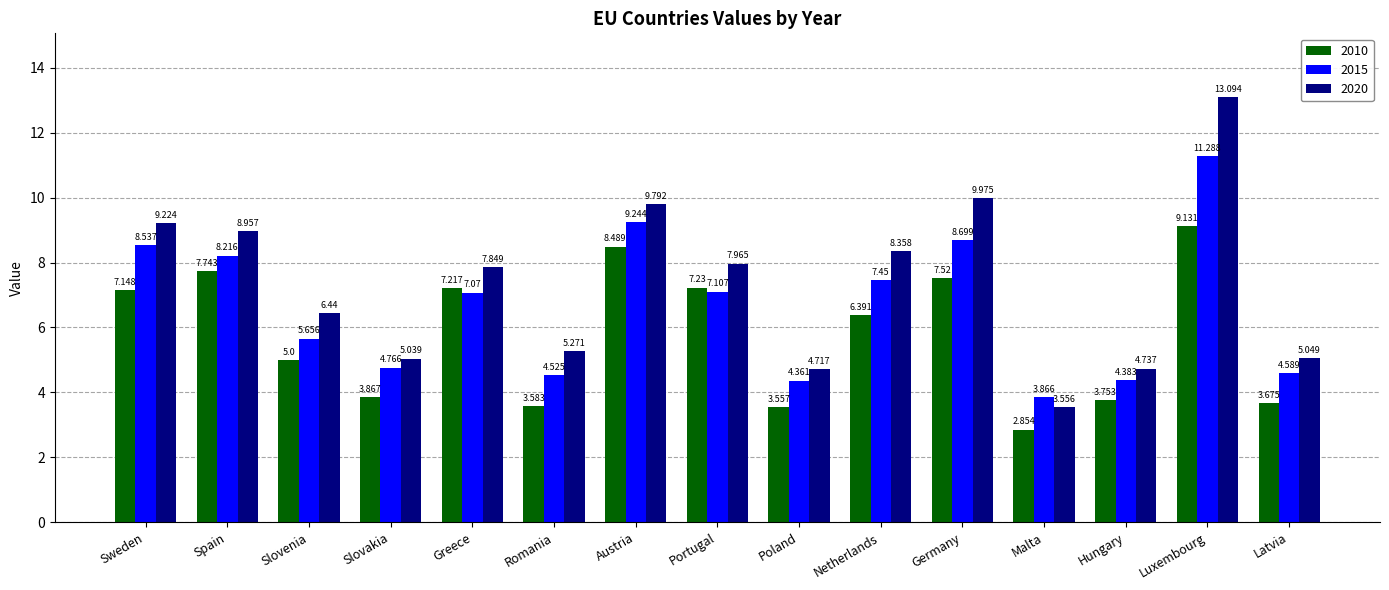

Rank the series by their average value, from highest to lowest.

2020, 2015, 2010